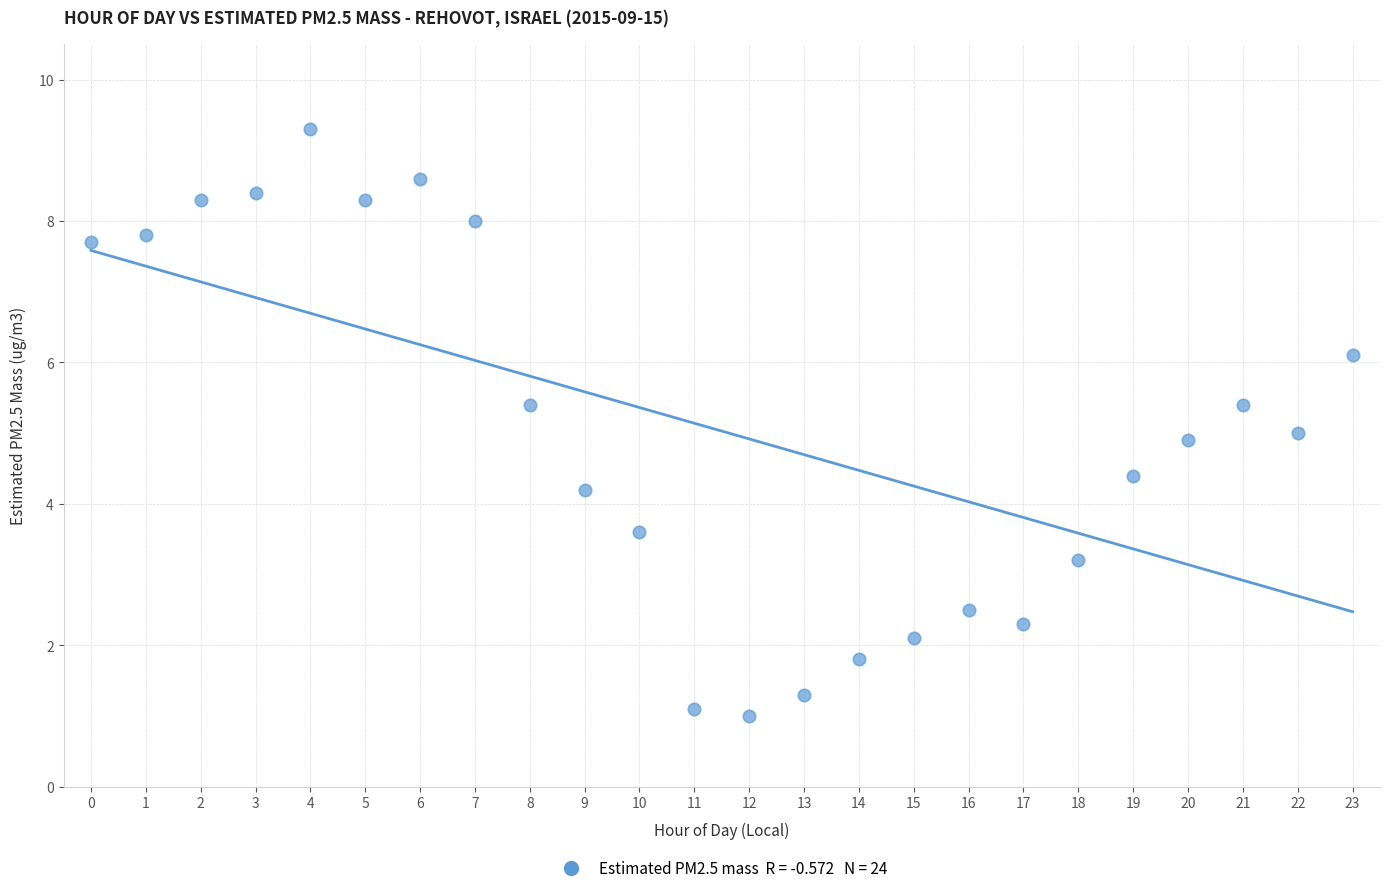

What is the range of Y values (max minus min)?

8.3